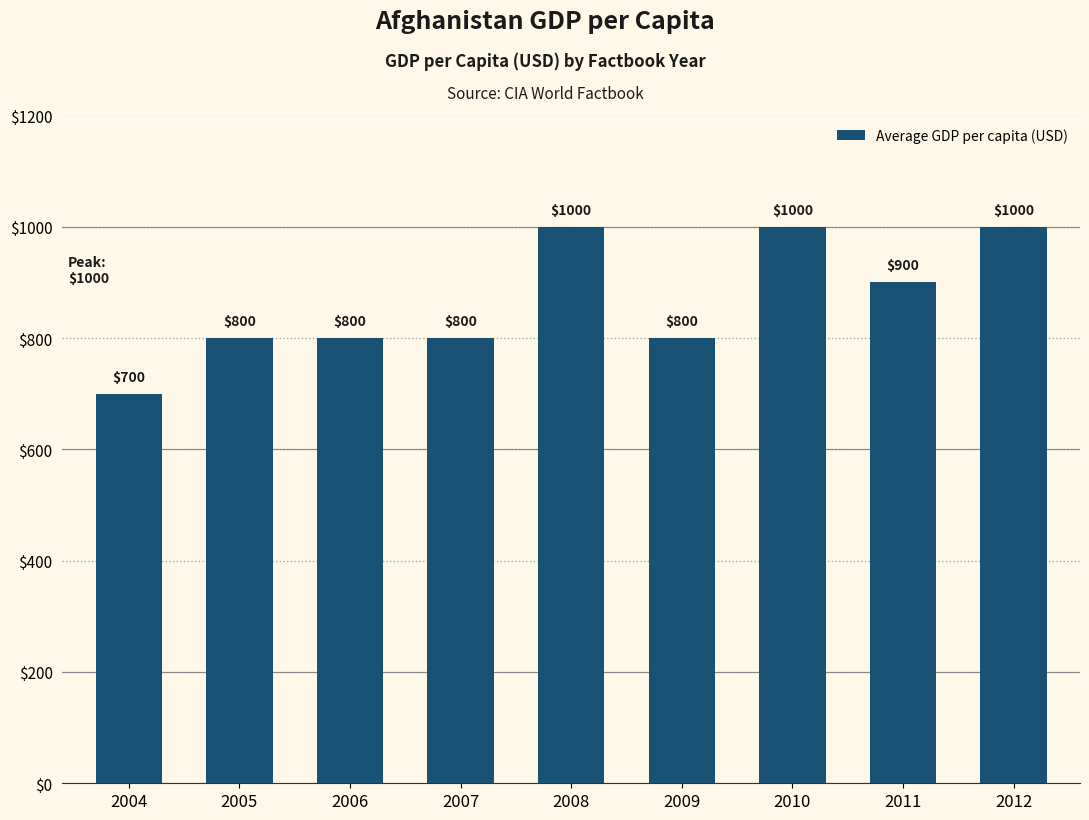

The chart shows a value of 1000 at 2012. True or false?

True